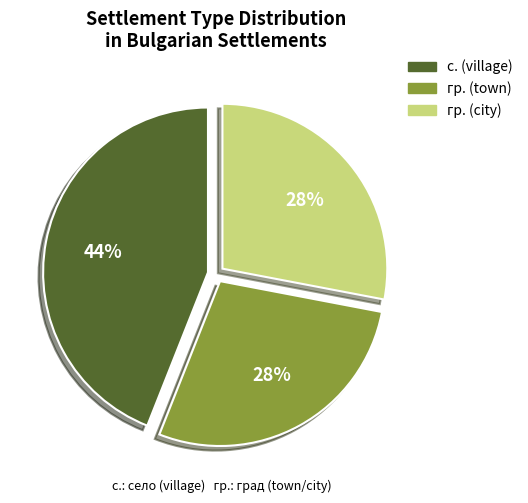

Count the number of slices in the pie.

3